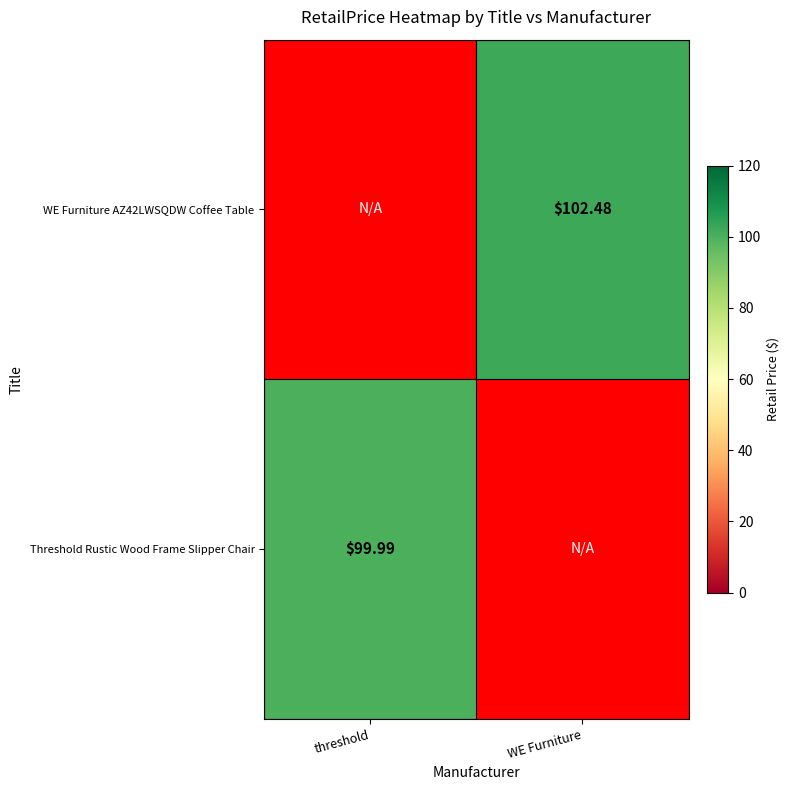

Is the value of WE Furniture AZ42LWSQDW Coffee Table at WE Furniture greater than the value of Threshold Rustic Wood Frame Slipper Chair at threshold?

Yes